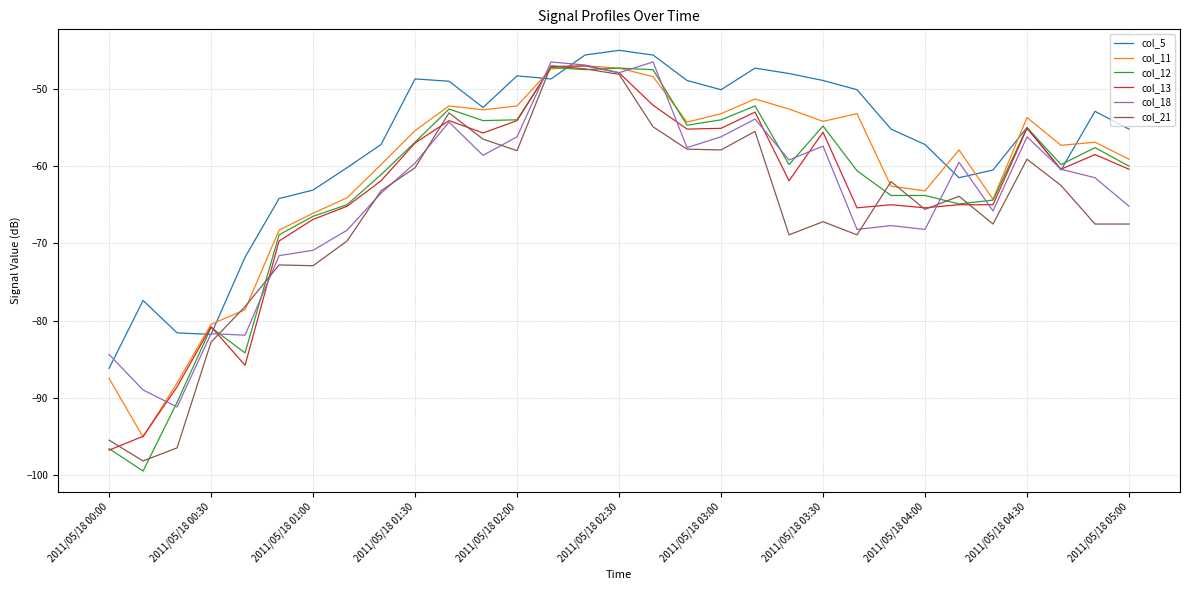

True or false: col_21 has more than 2 interior local peaks.

True